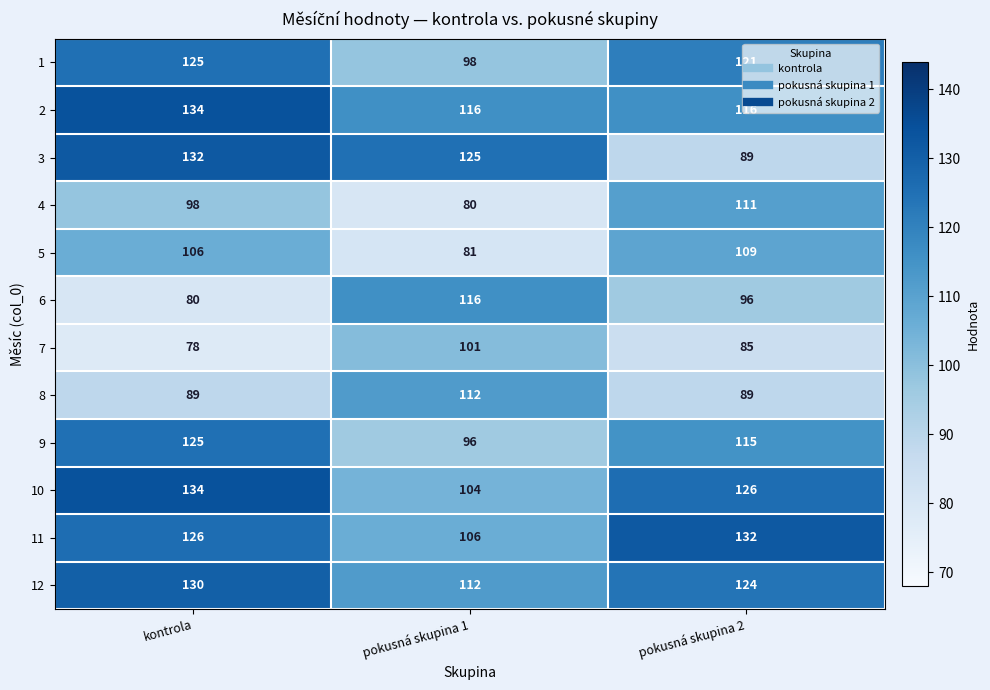

Which category has the lowest value in the 9 series?

pokusná skupina 1